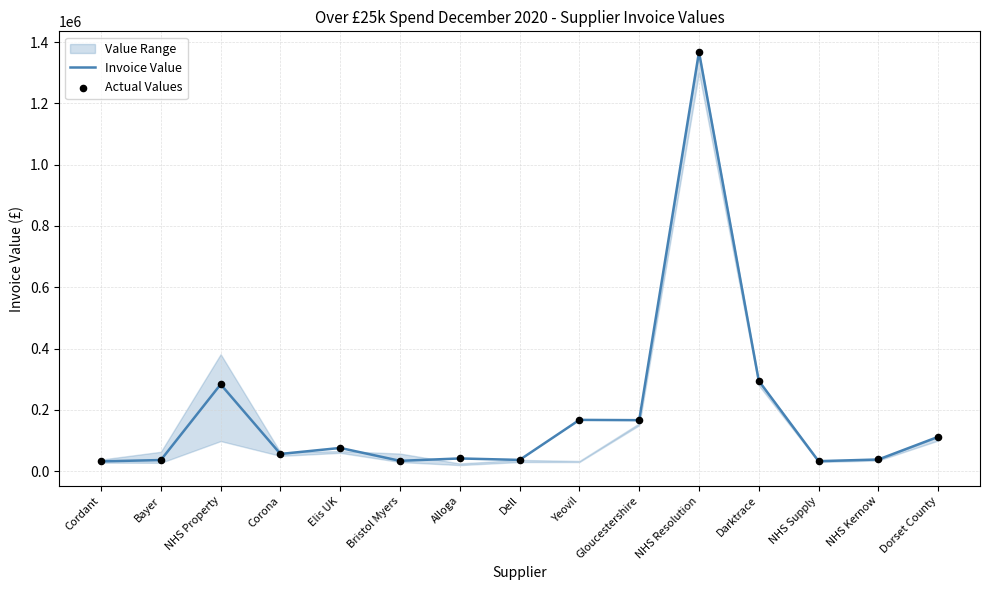

At how many categories does at least one series exceed 1073404?

1